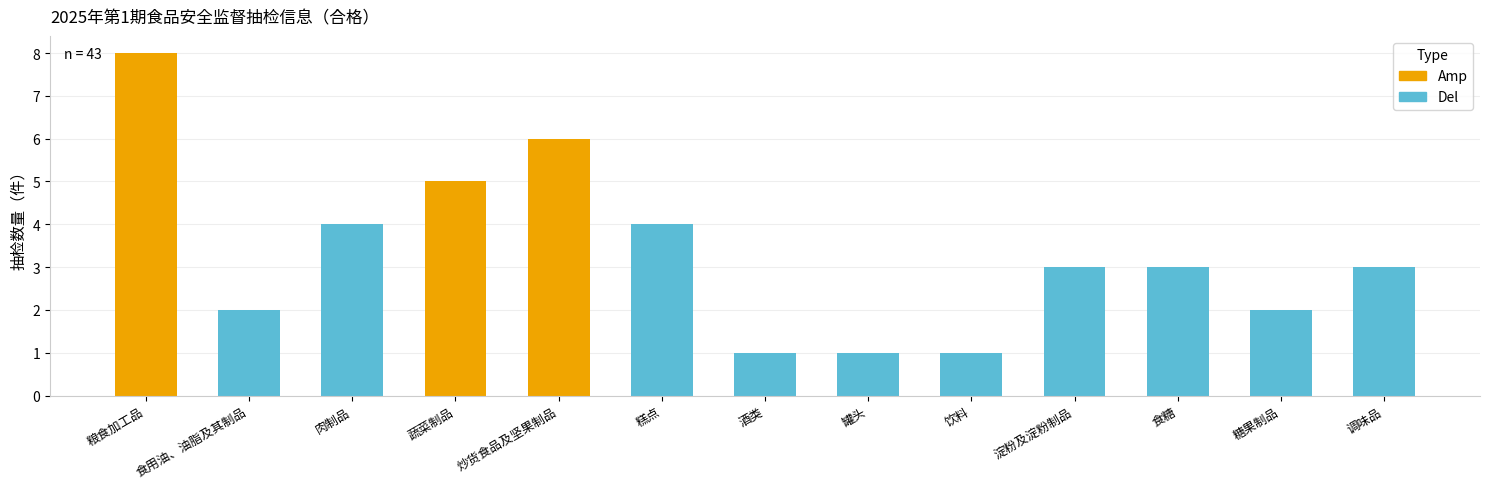

The value at 糕点 is 4. True or false?

True